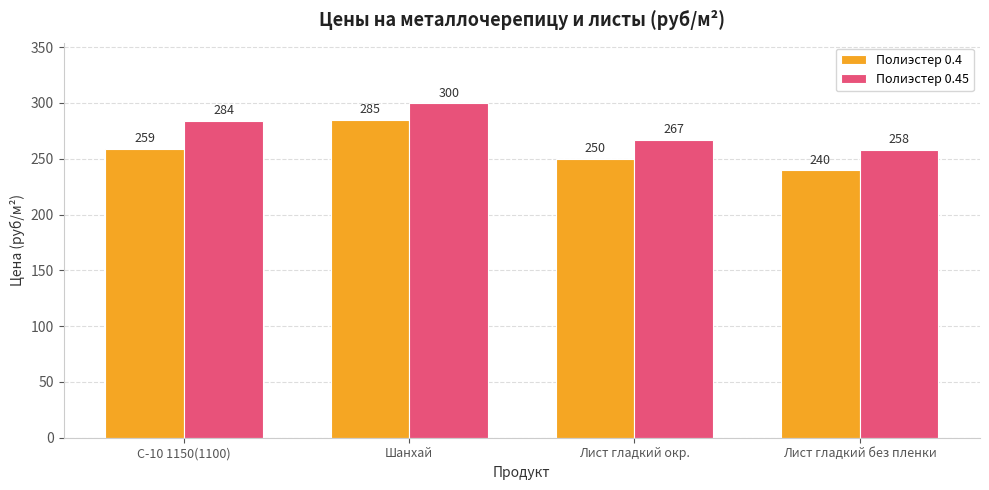

What are all the series names shown in the legend?

Полиэстер 0.4, Полиэстер 0.45